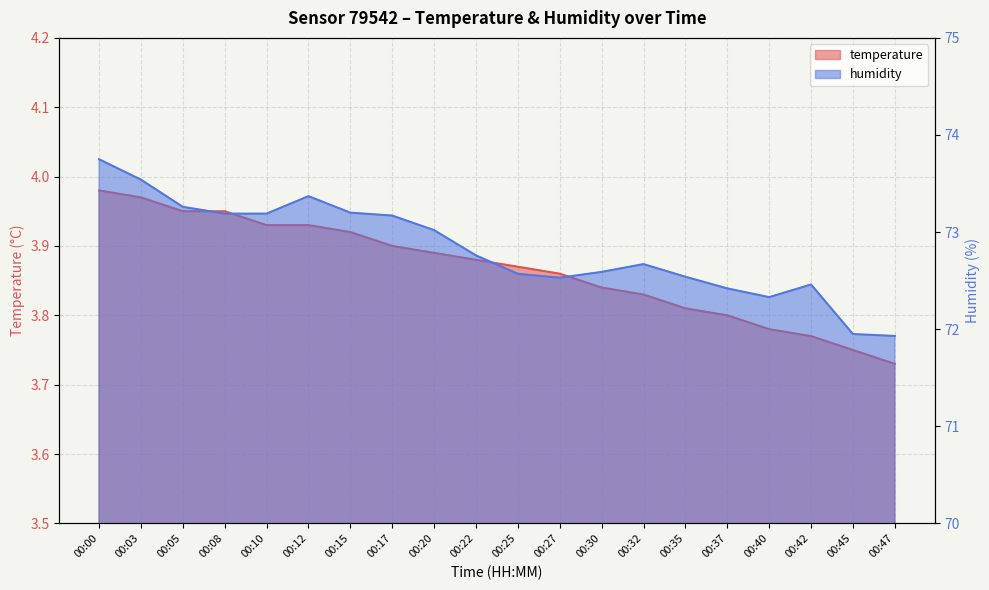

Reading right to left, transcribe all the data shown in this chart.

temperature: 00:47=3.7	00:45=3.8	00:42=3.8	00:40=3.8	00:37=3.8	00:35=3.8	00:32=3.8	00:30=3.8	00:27=3.9	00:25=3.9	00:22=3.9	00:20=3.9	00:17=3.9	00:15=3.9	00:12=3.9	00:10=3.9	00:08=4.0	00:05=4.0	00:03=4.0	00:00=4.0
humidity: 00:47=71.9	00:45=72.0	00:42=72.5	00:40=72.3	00:37=72.4	00:35=72.5	00:32=72.7	00:30=72.6	00:27=72.5	00:25=72.6	00:22=72.8	00:20=73.0	00:17=73.2	00:15=73.2	00:12=73.4	00:10=73.2	00:08=73.2	00:05=73.3	00:03=73.5	00:00=73.8